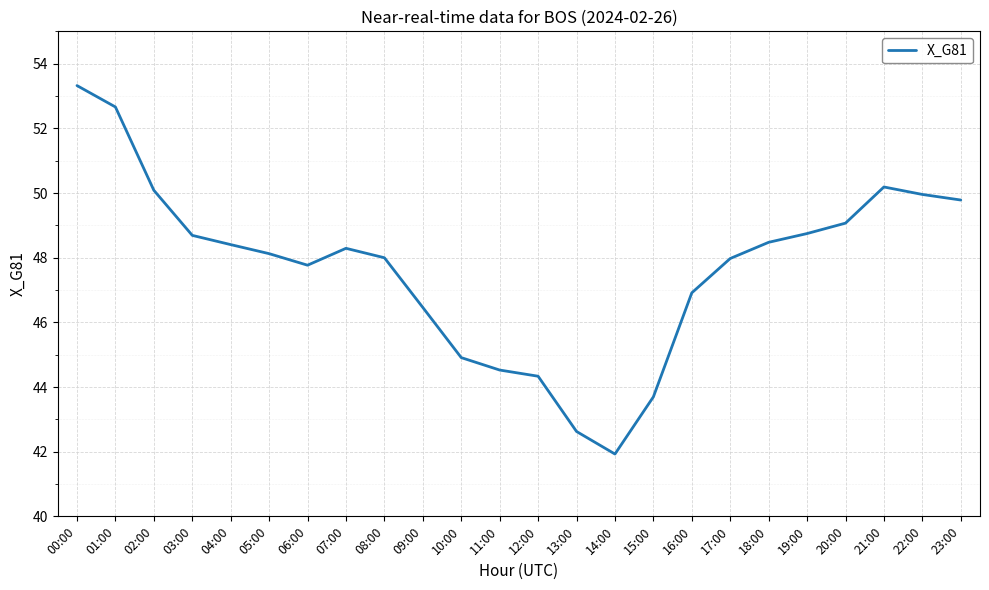

The value at 11:00 is 16.3. True or false?

False